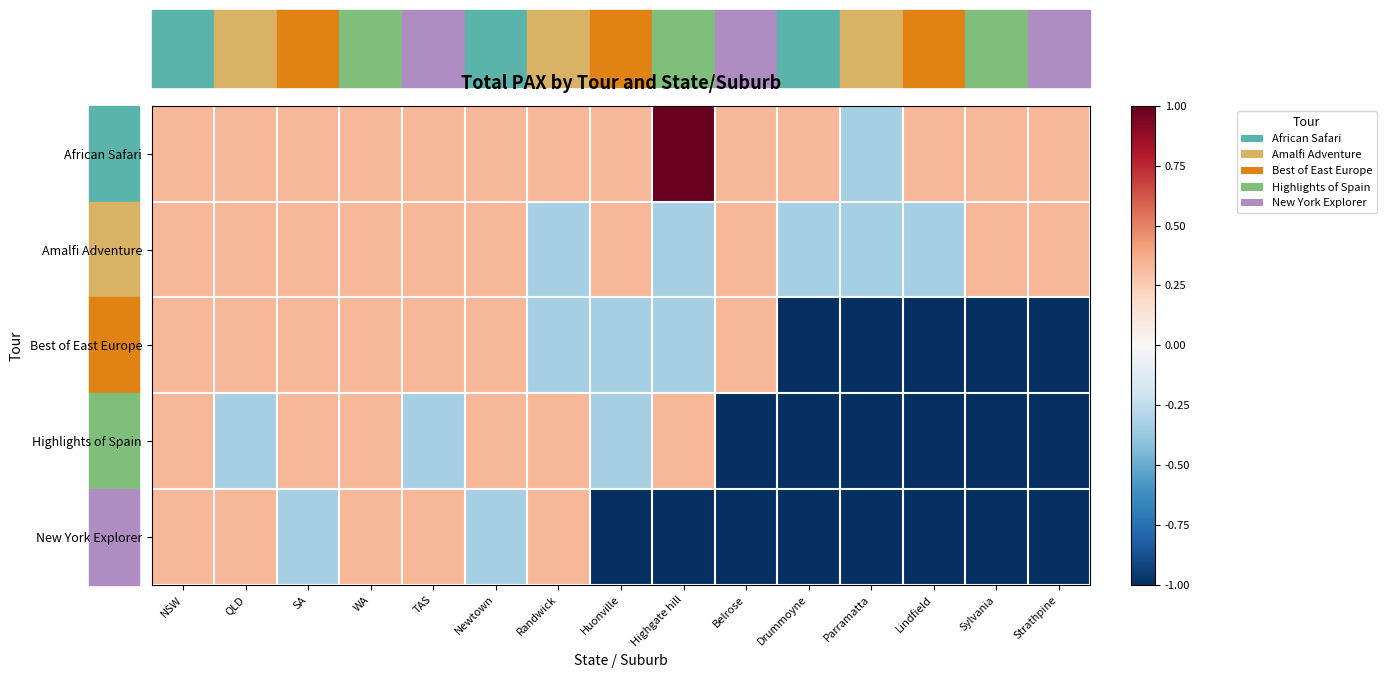

What is the spread (max minus min) of values at Sylvania?

1.3